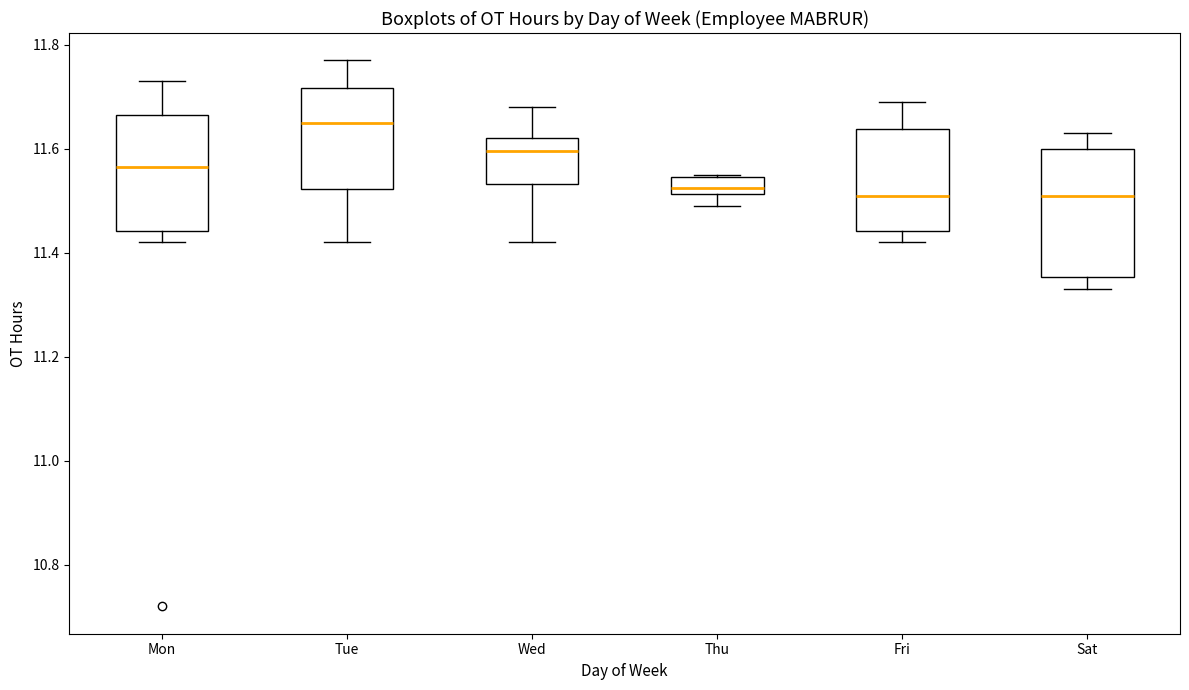

Where does the median line of the box for Wed sit on the y-axis? The values are not printed on the chart, so give them approximately, as read against the axis.

11.60